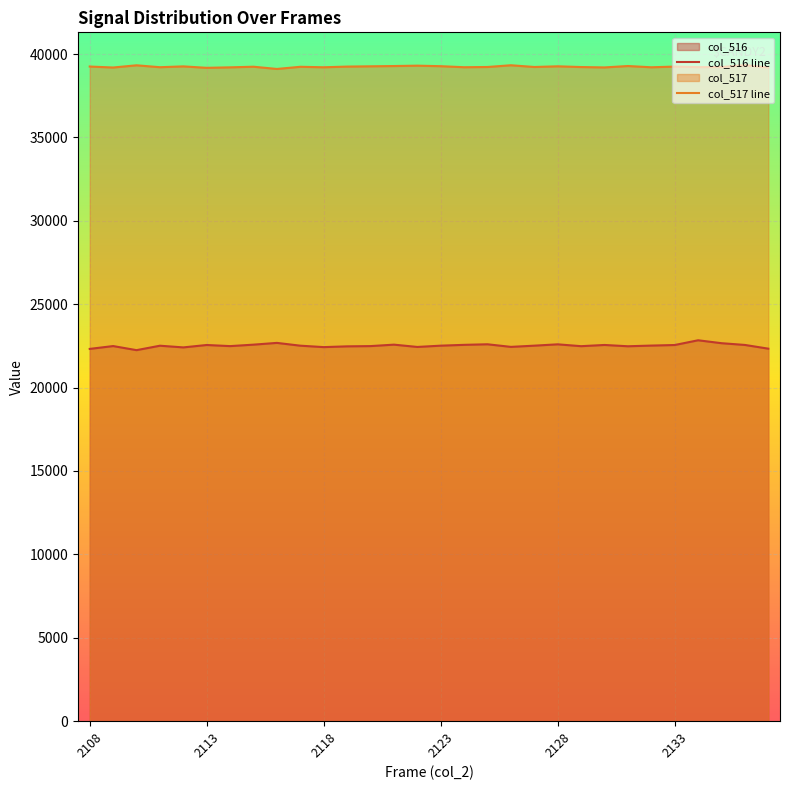

Rank the series by their average value, from lowest to highest.

col_516 line, col_517 line